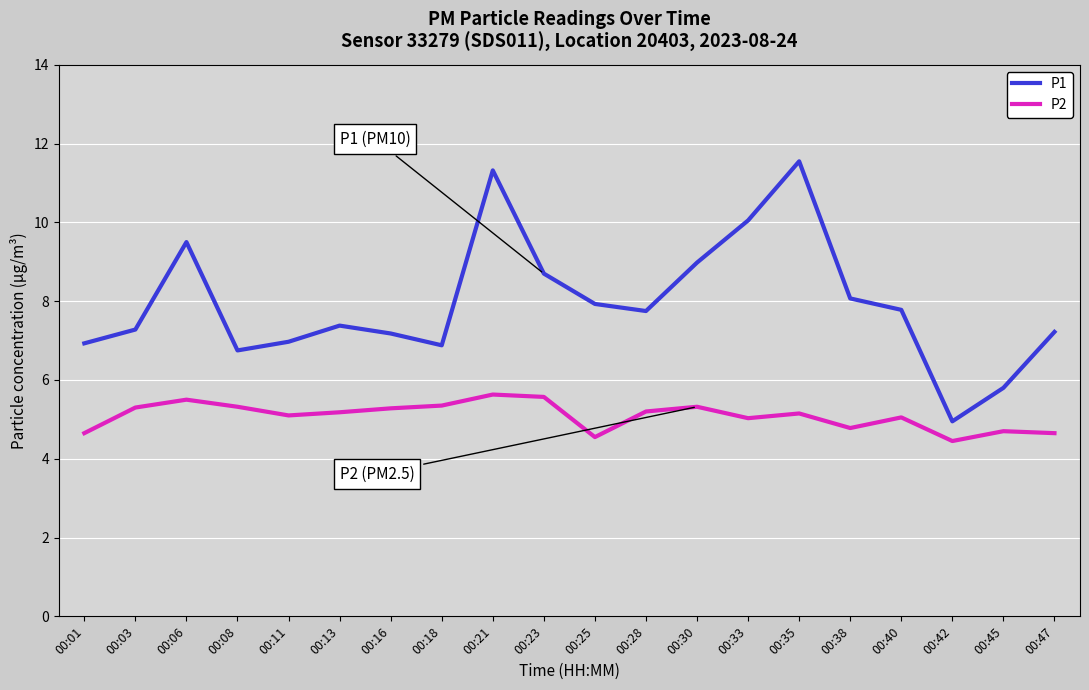

What is the sum of all P1 values?

159.0